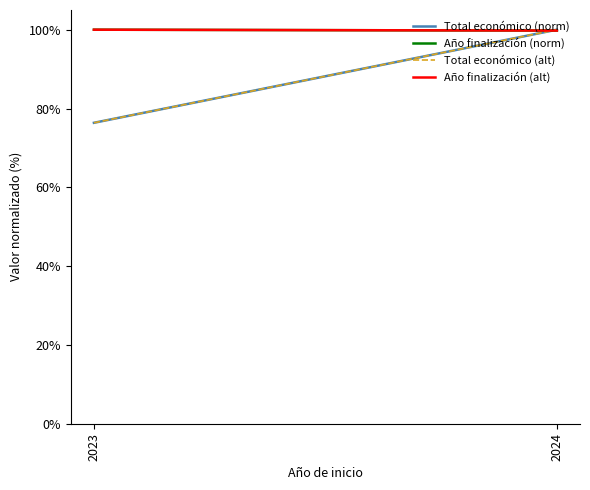

Count the Año finalización (alt) values in the range 99 to 100.

2